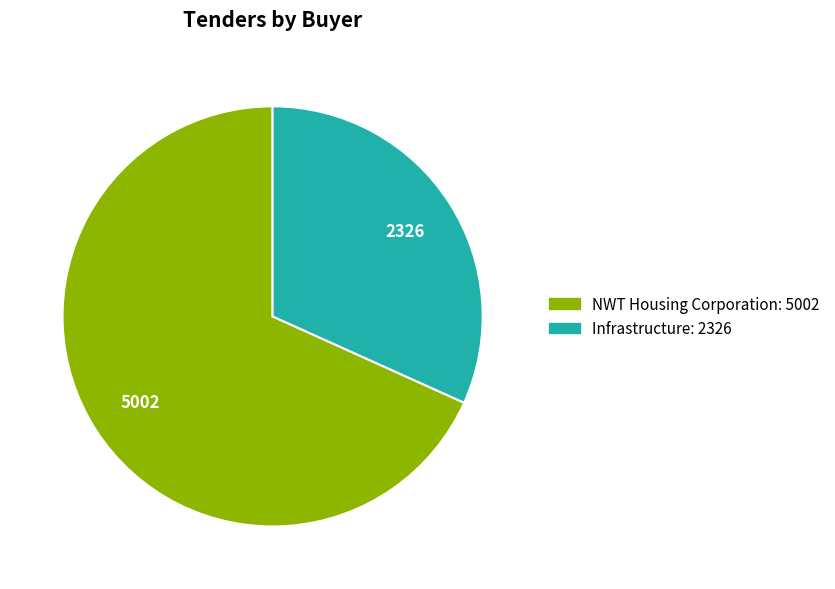

Is Infrastructure the majority of the pie?

No